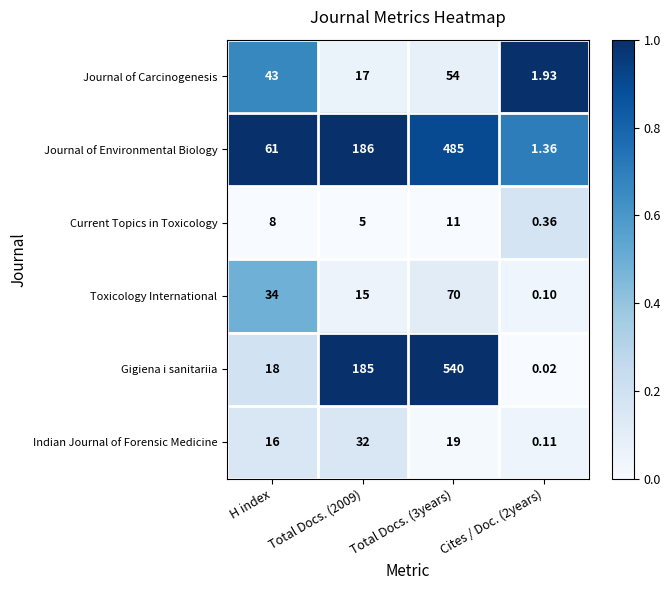

At which category is the sum across all series the highest?

Total Docs. (3years)